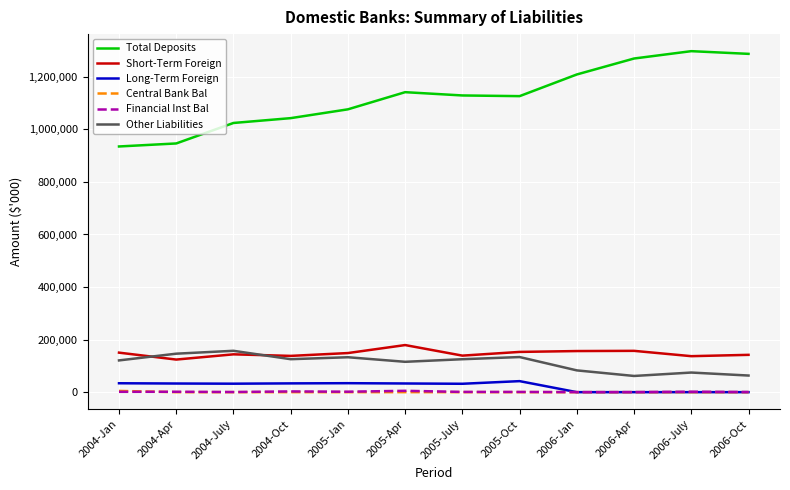

True or false: Total Deposits has a value of 507708 at 2005-Apr.

False